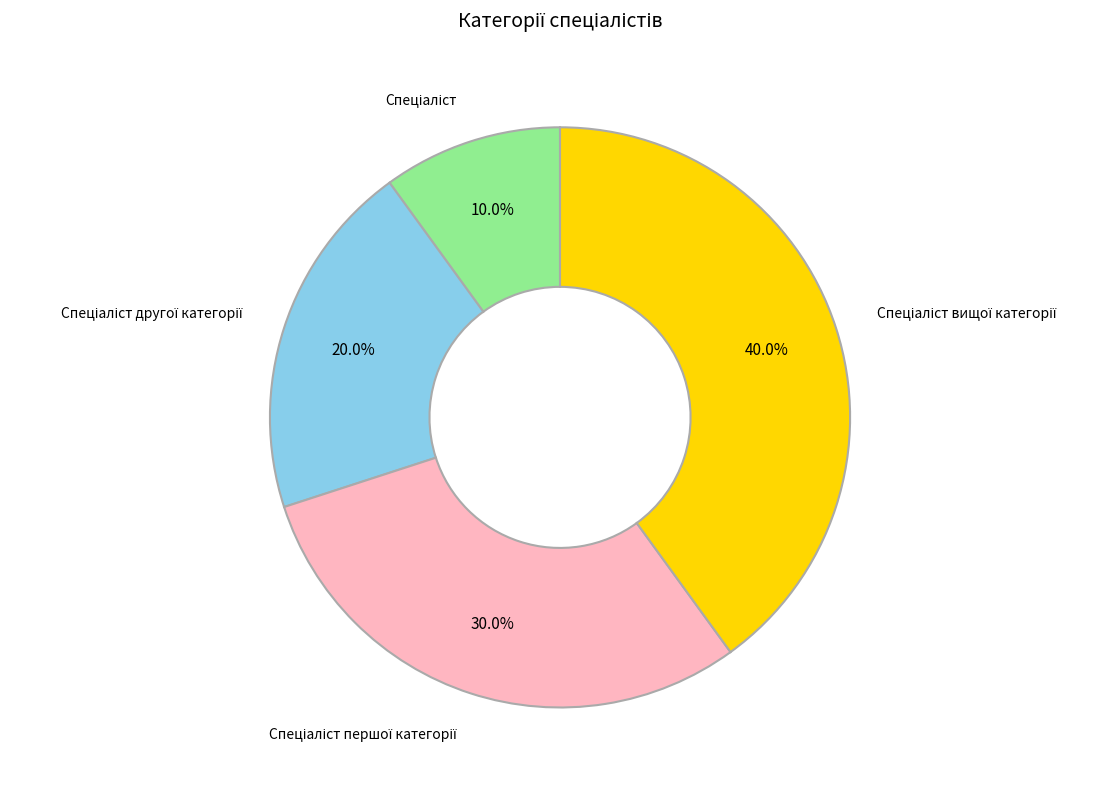

Does any single category account for the majority?

No